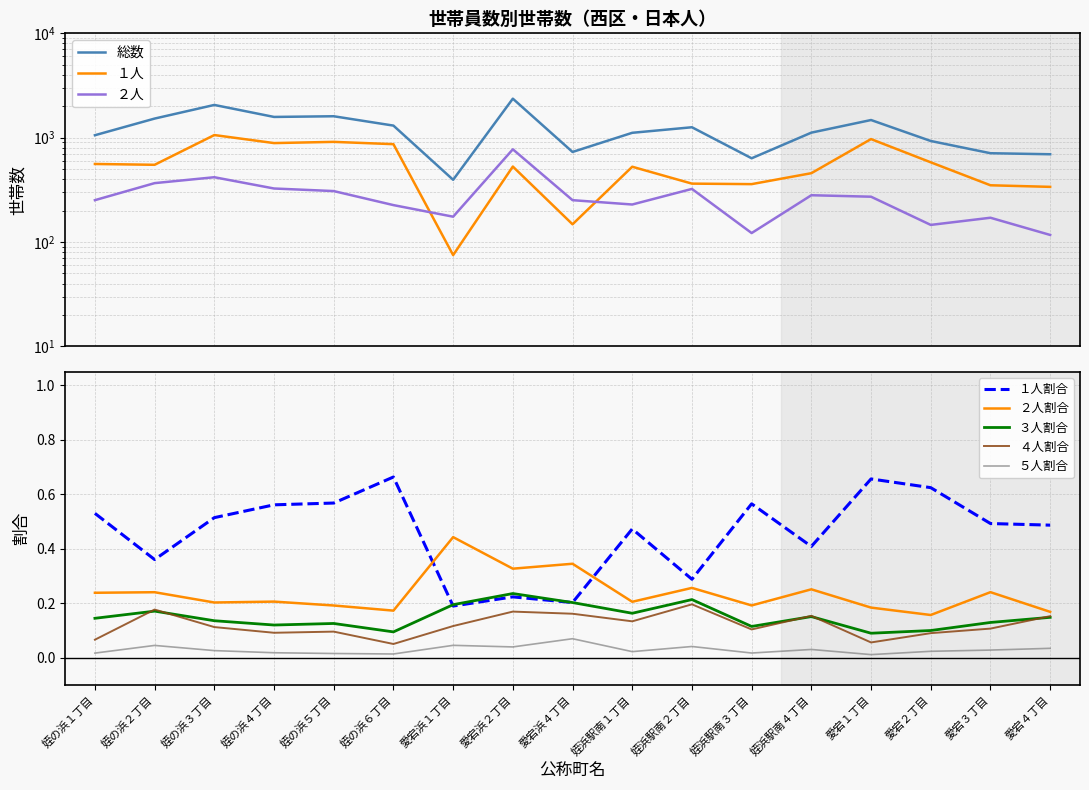

True or false: １人 has more than 0 interior local peaks.

True